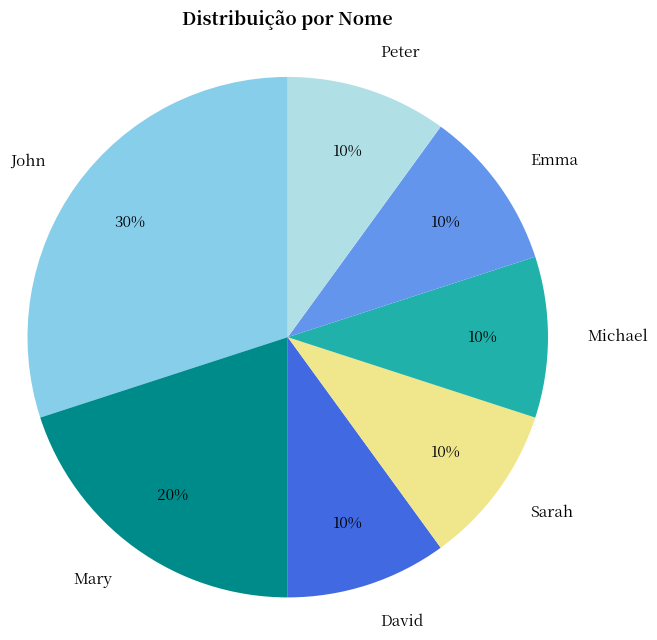

Does Mary represent more than half of the total?

No